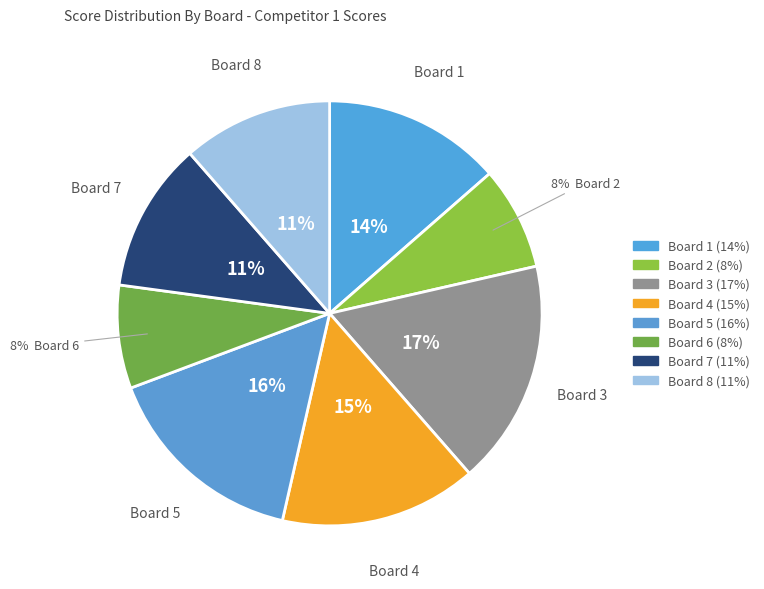

True or false: Board 5 accounts for 16% of the total.

True